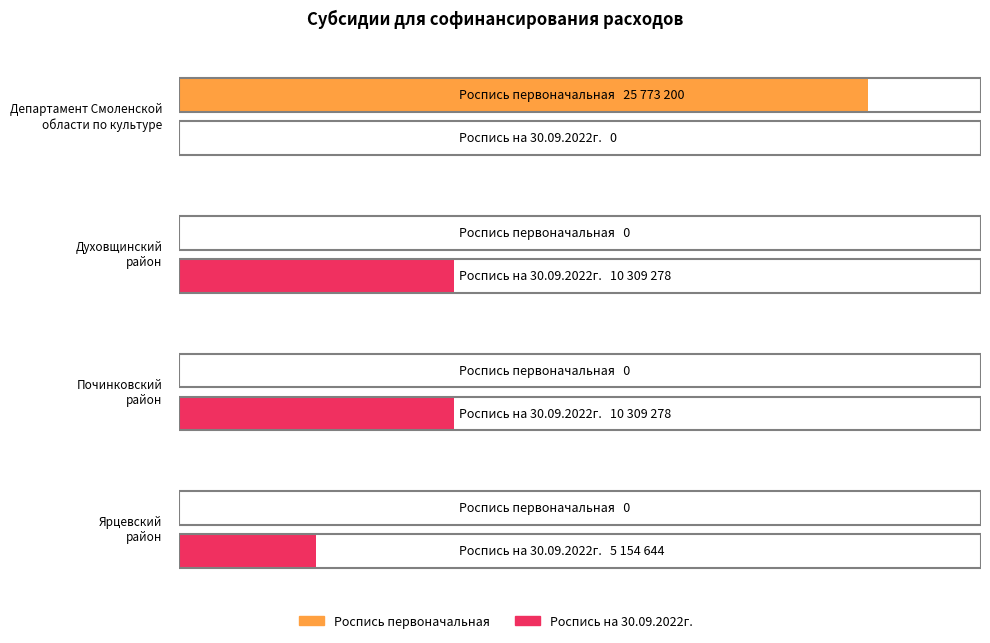

Between Духовщинский
район and Починковский
район, which series saw the biggest shift?

Роспись первоначальная